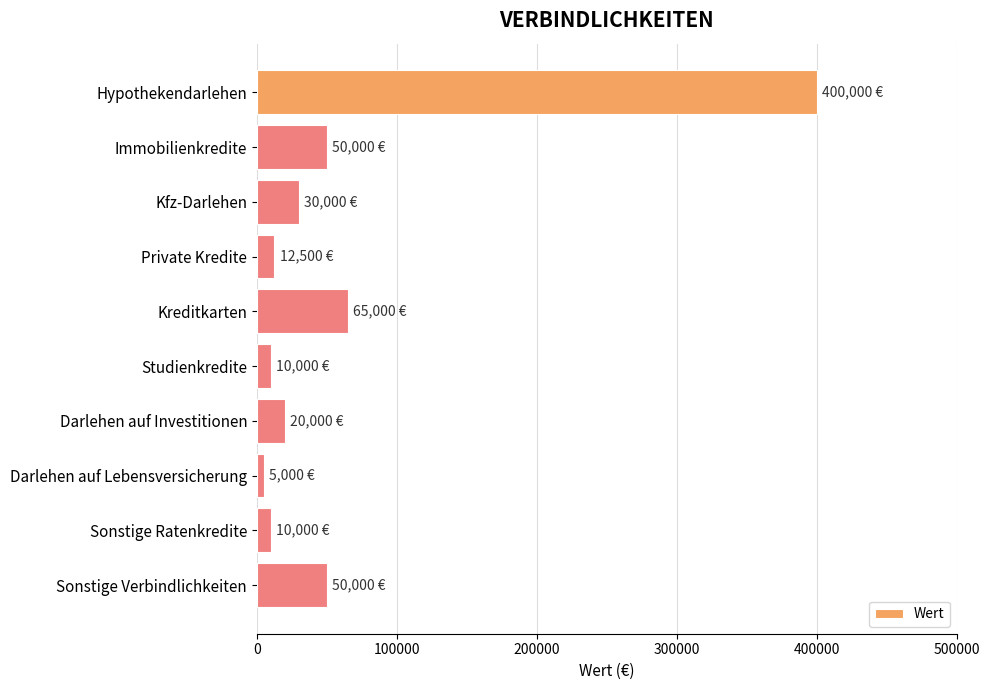

Does the chart contain any negative values?

No